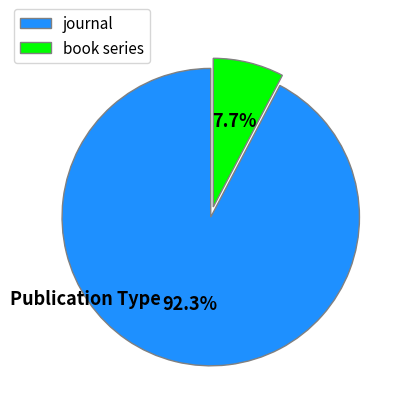

Which category has the biggest portion of the pie?

journal